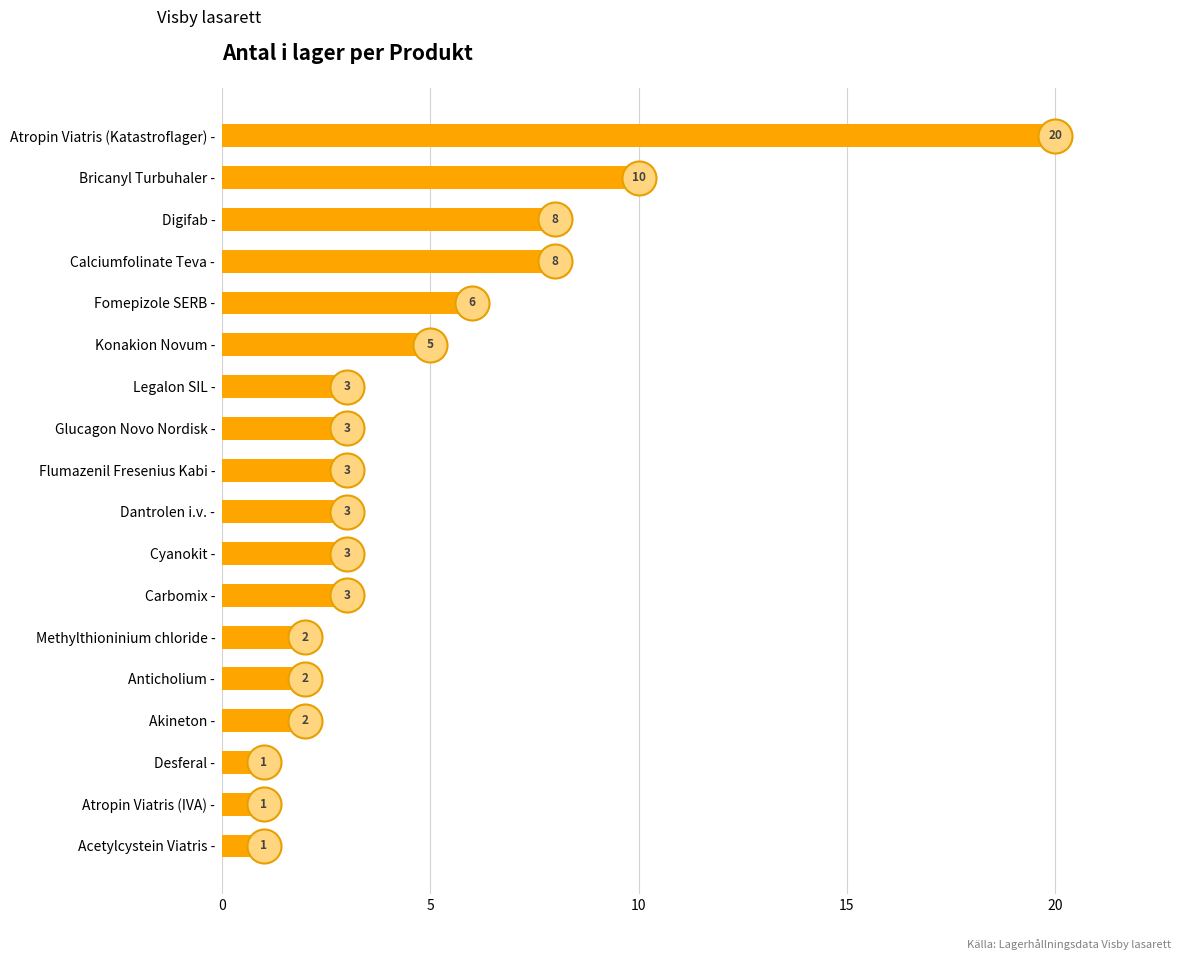

Which has a higher value, Acetylcystein Viatris - or Anticholium -?

Anticholium -